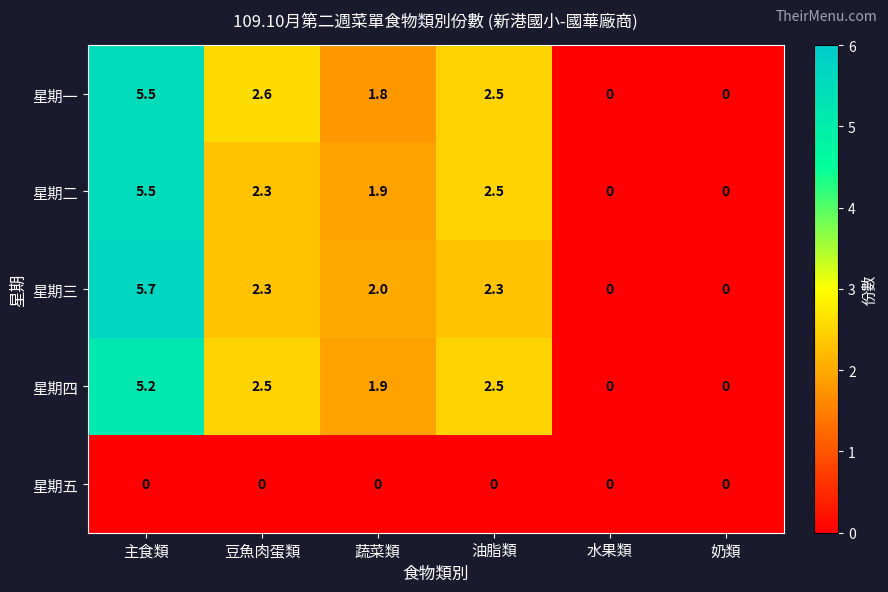

What is the difference between the 星期二 values at 奶類 and 豆魚肉蛋類?

2.3